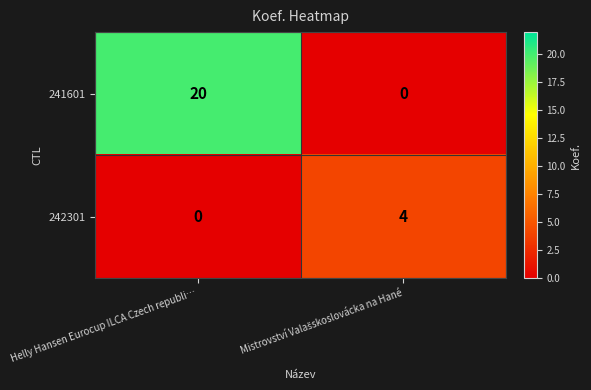

What is the difference between the maximum and minimum values in the 242301 series?

4